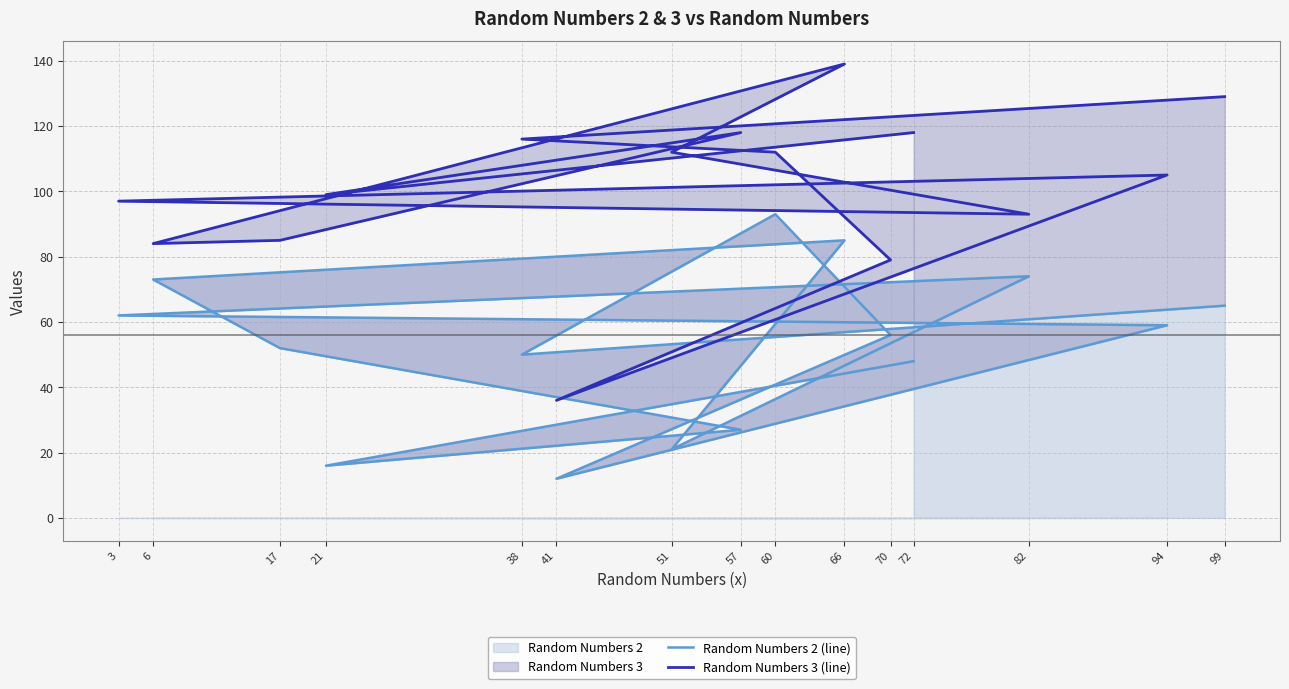

Reading left to right, what are all the values shown in this chart?

Random Numbers 2 (line): 72=48	21=16	57=27	17=52	6=73	66=85	51=21	82=74	3=62	94=59	41=12	70=56	60=93	38=50	99=65
Random Numbers 3 (line): 72=118	21=99	57=118	17=85	6=84	66=139	51=112	82=93	3=97	94=105	41=36	70=79	60=112	38=116	99=129